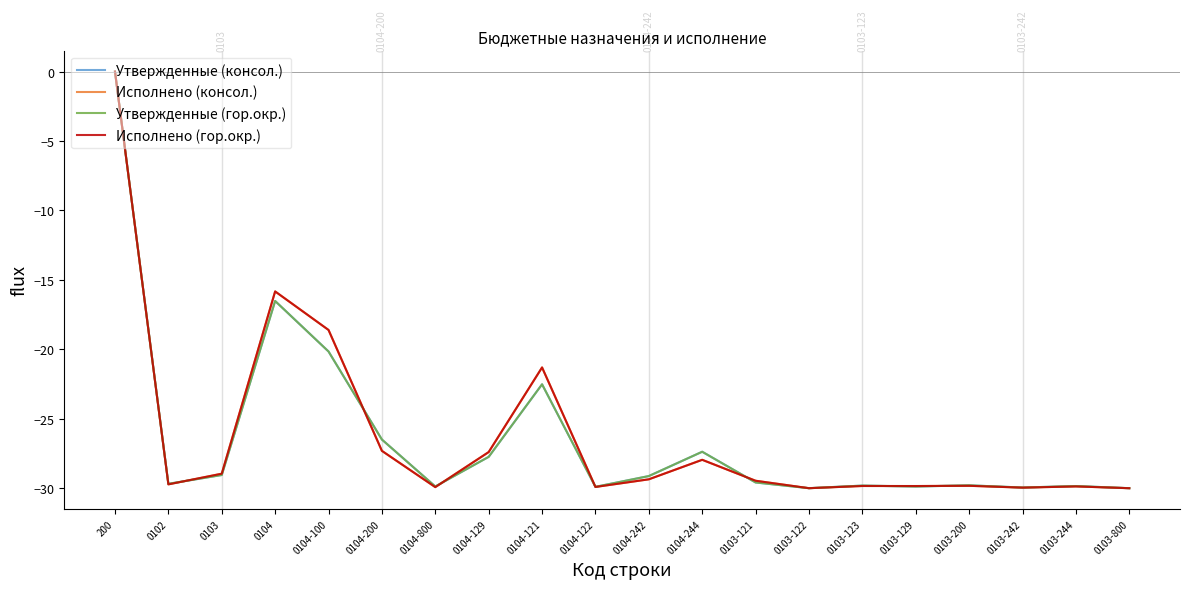

Does the chart display data point markers on the line(s)?

No